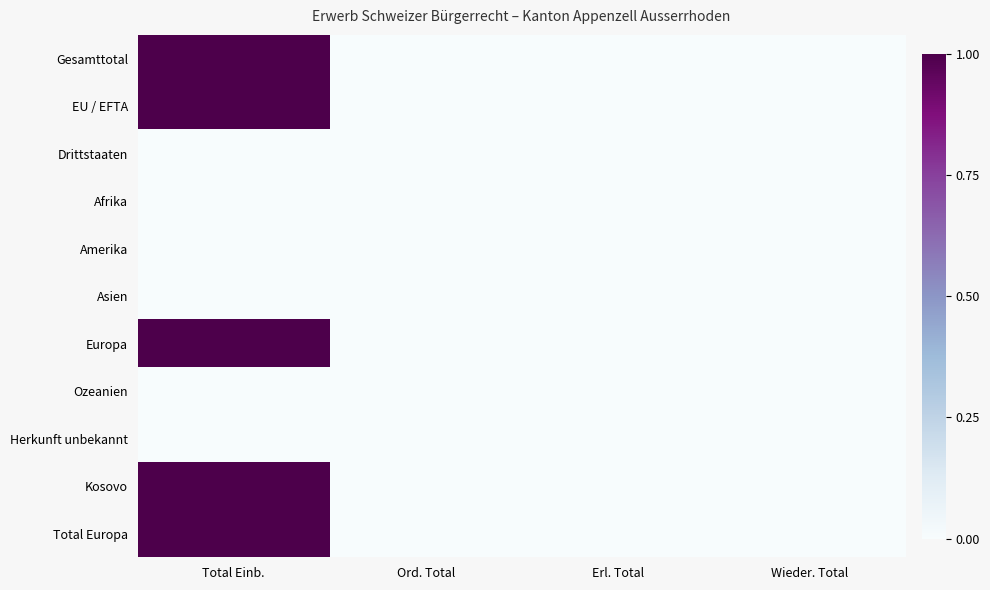

How many data points does each series have?

4